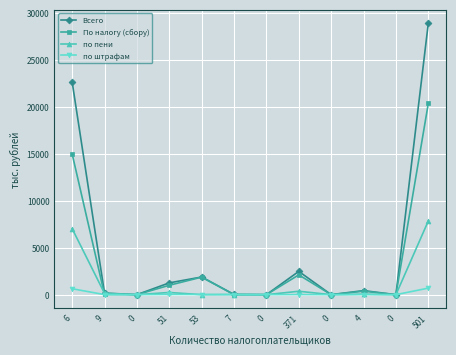

Reading left to right, transcribe all the data shown in this chart.

Всего: 22641	170	0	1255	1879	23	0	2477	0	432	0	28877
По налогу (сбору): 14981	19	0	999	1865	0	0	2107	0	372	0	20343
по пени: 7028	145	0	234	0	17	0	364	0	51	0	7839
по штрафам: 632	6	0	22	14	6	0	6	0	9	0	695